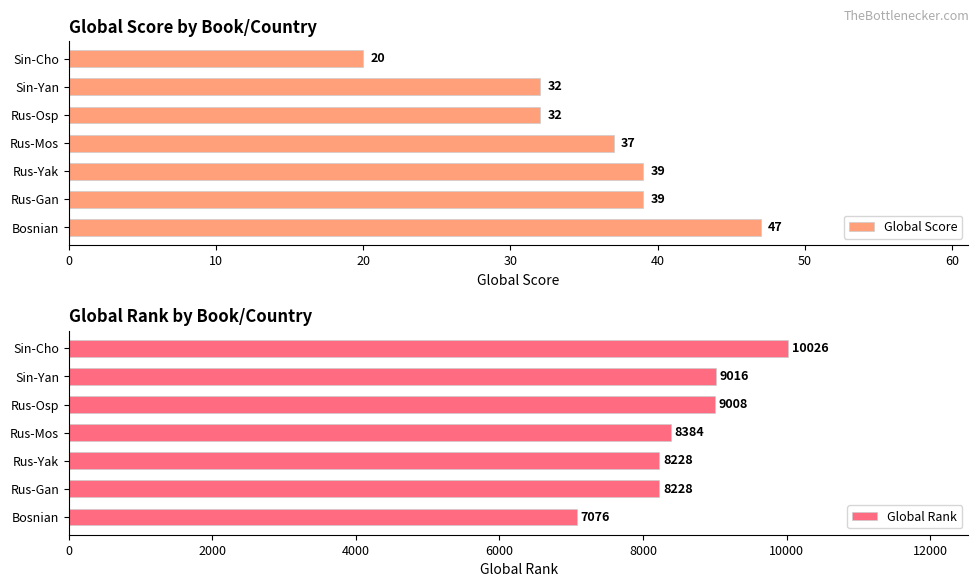

Which category has the lowest value in the Global Score series?

Sin-Cho